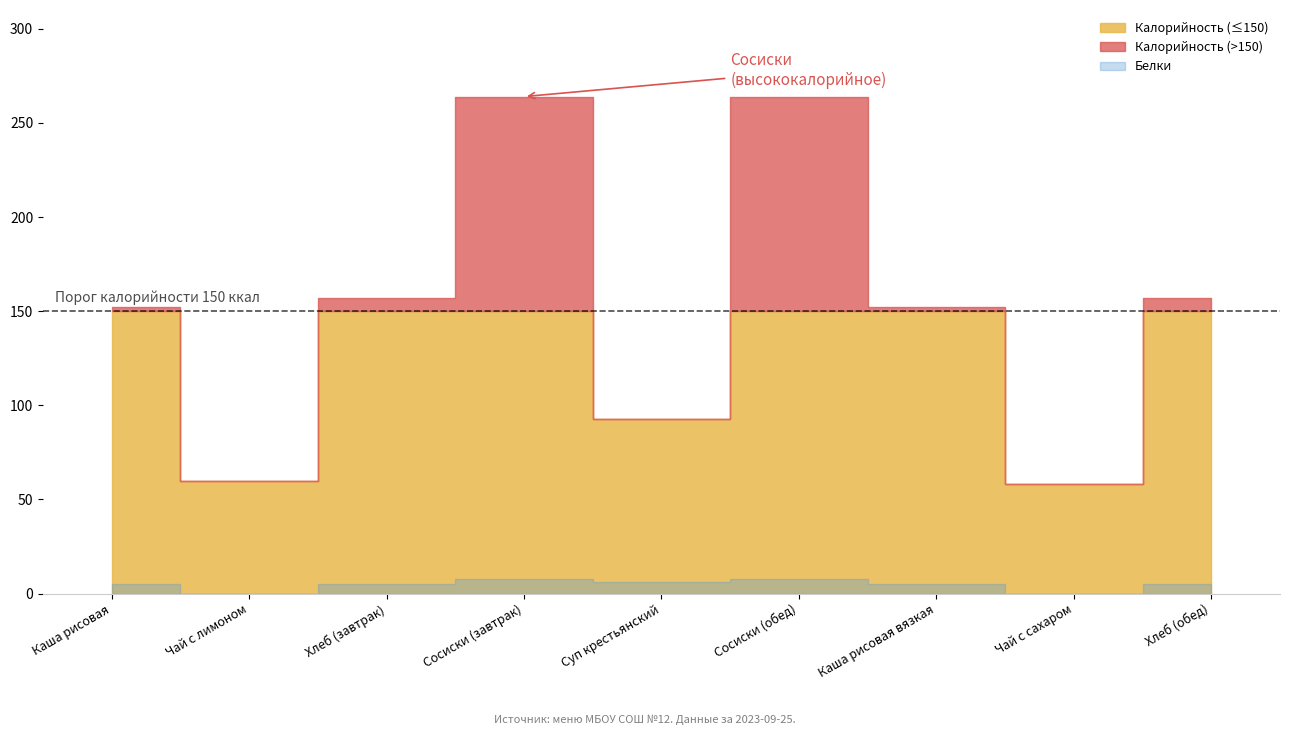

Count the Белки values in the range 5 to 6.

5